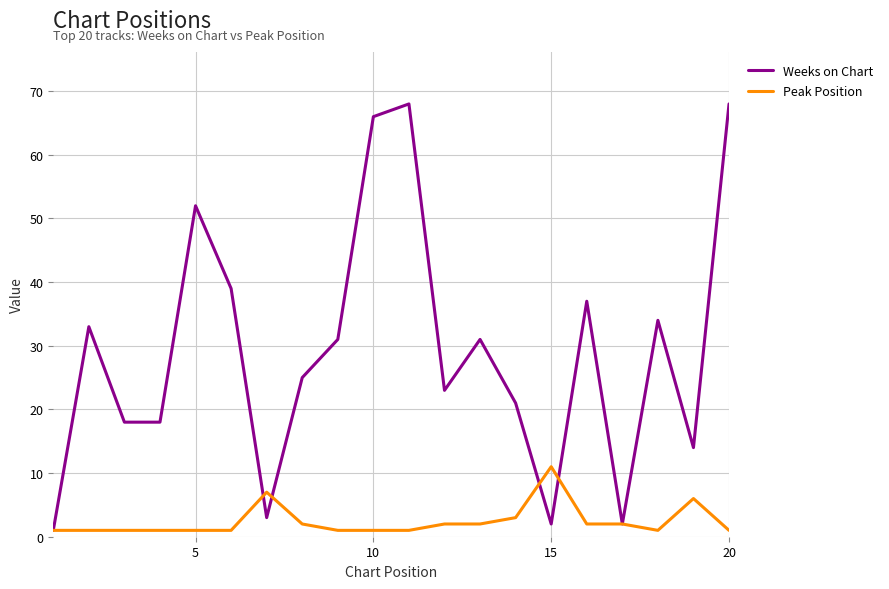

Which series has the largest total across all categories?

Weeks on Chart